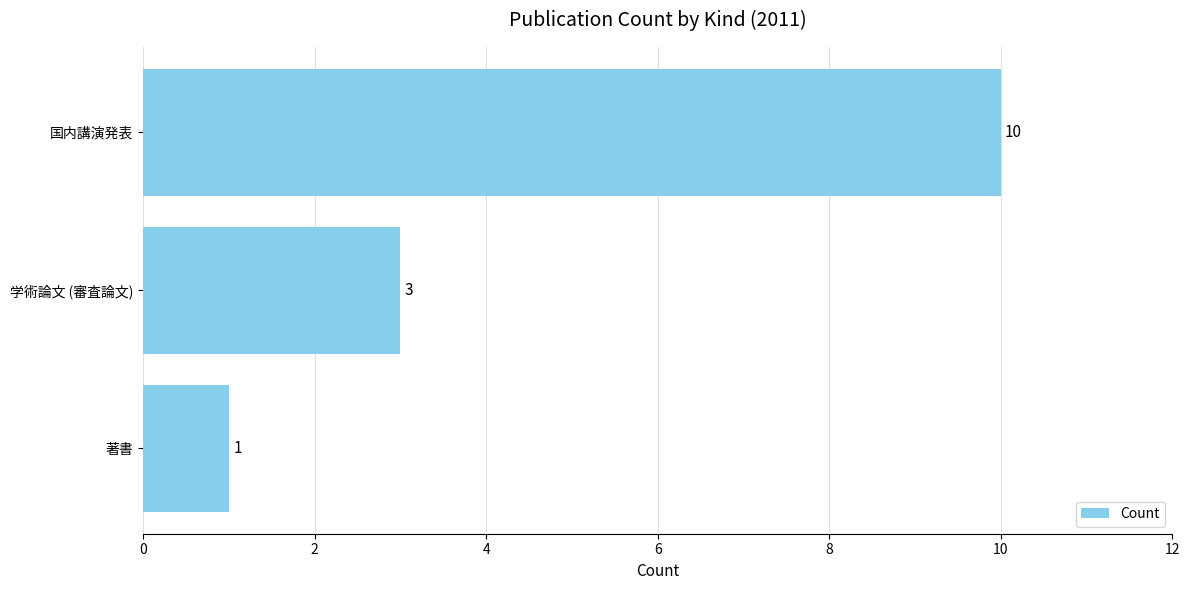

Is it true that the value at 国内講演発表 is 10?

True